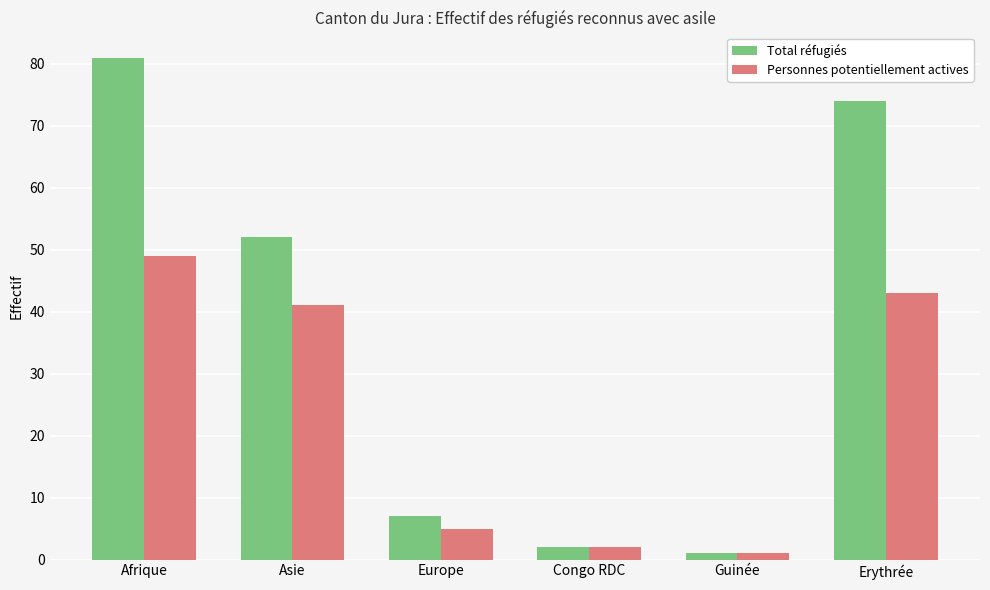

Which series has the largest range (max minus min)?

Total réfugiés